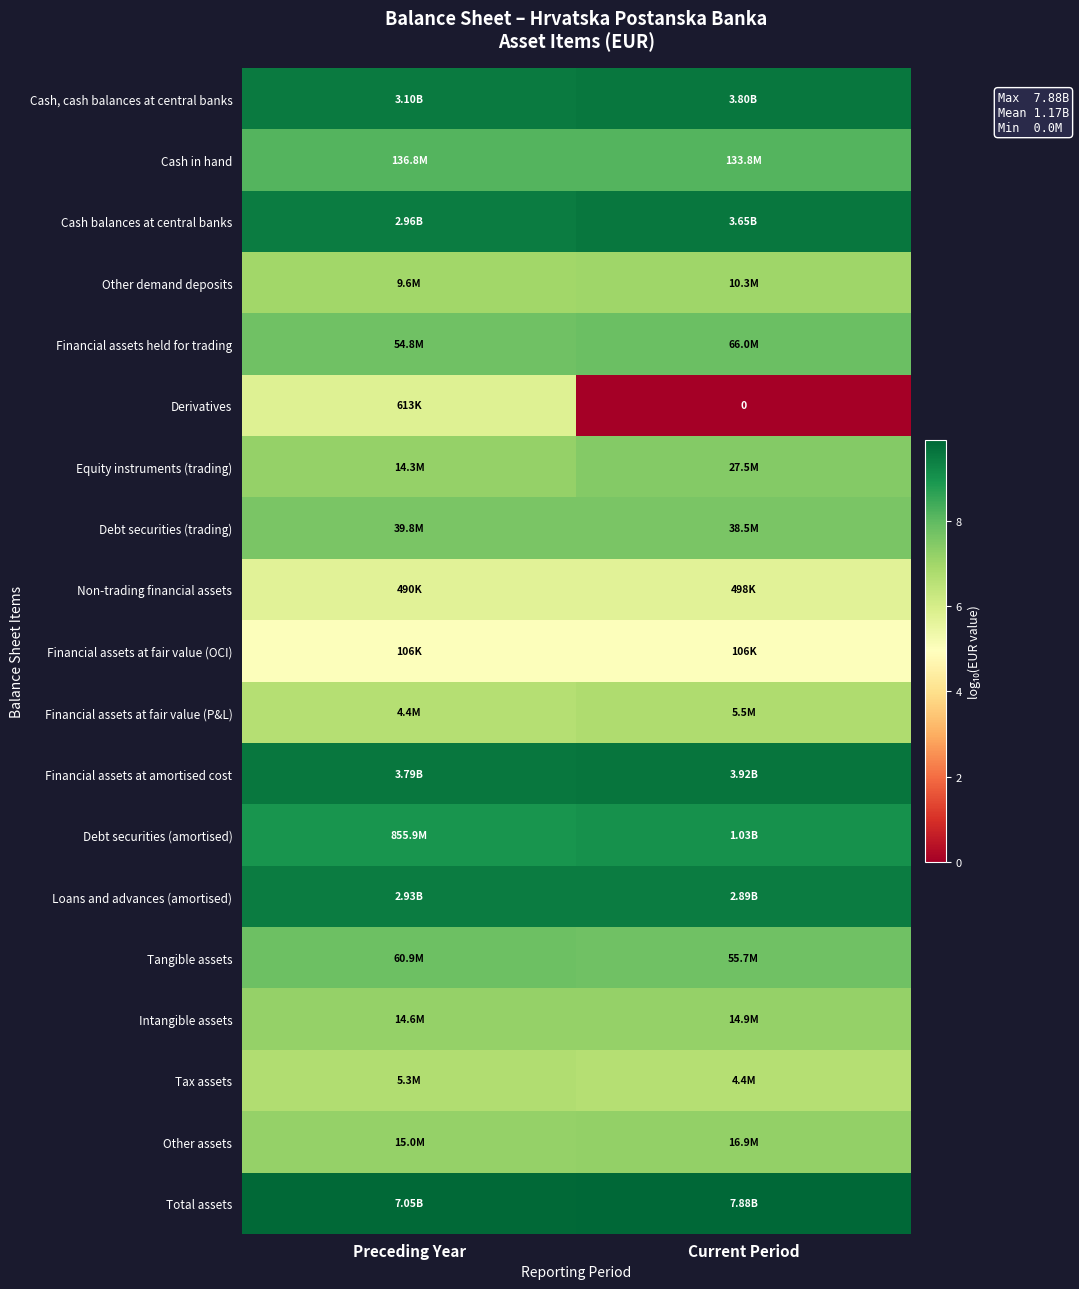

The value of Other demand deposits at Preceding Year is 7.0. True or false?

True